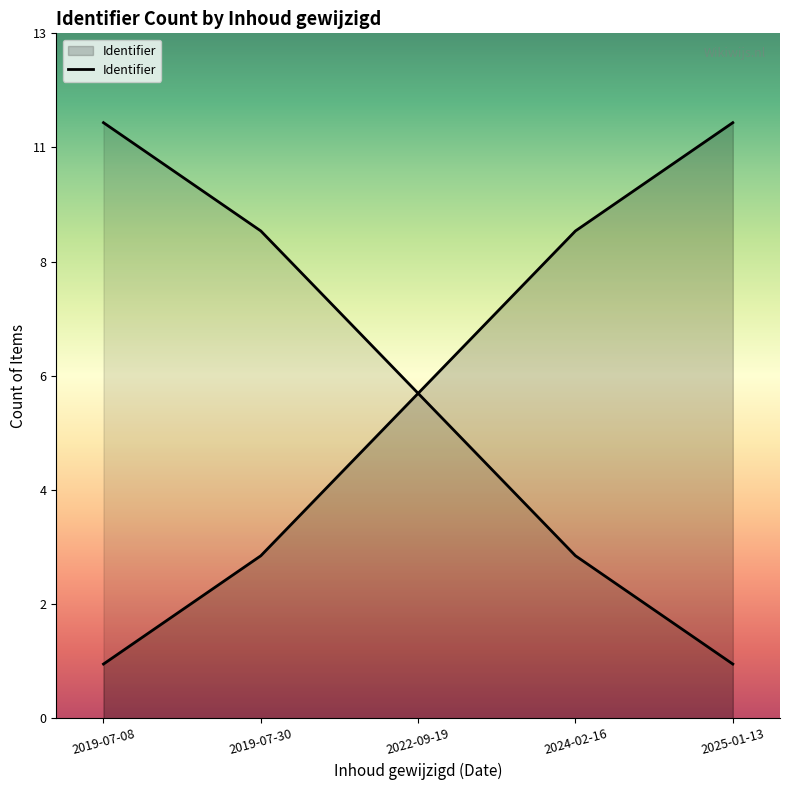

Where is the data nearest to the value 6?

2022-09-19